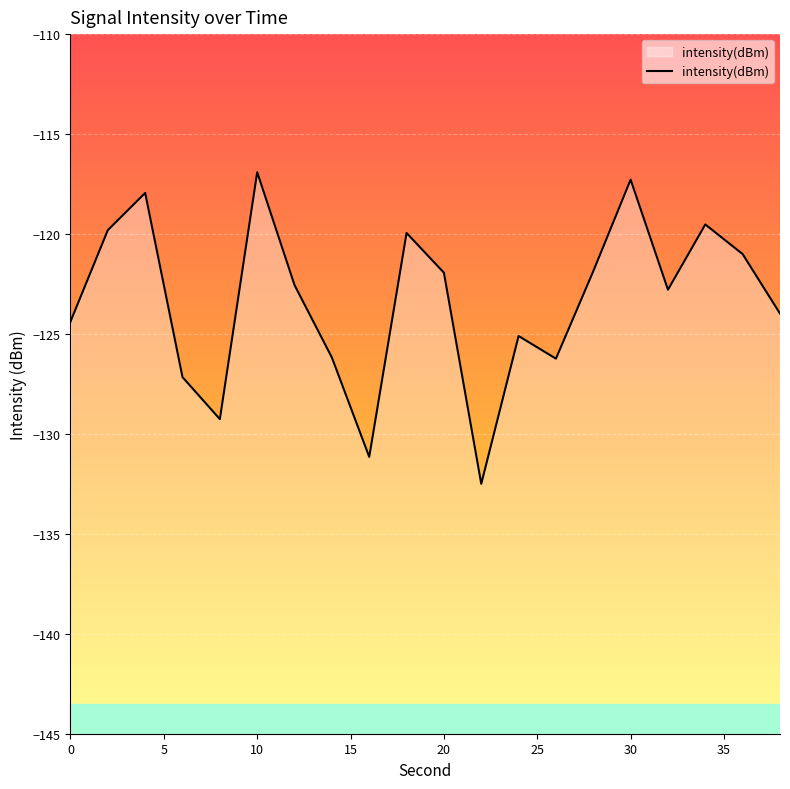

The chart shows a value of -117.3 at 30. True or false?

True